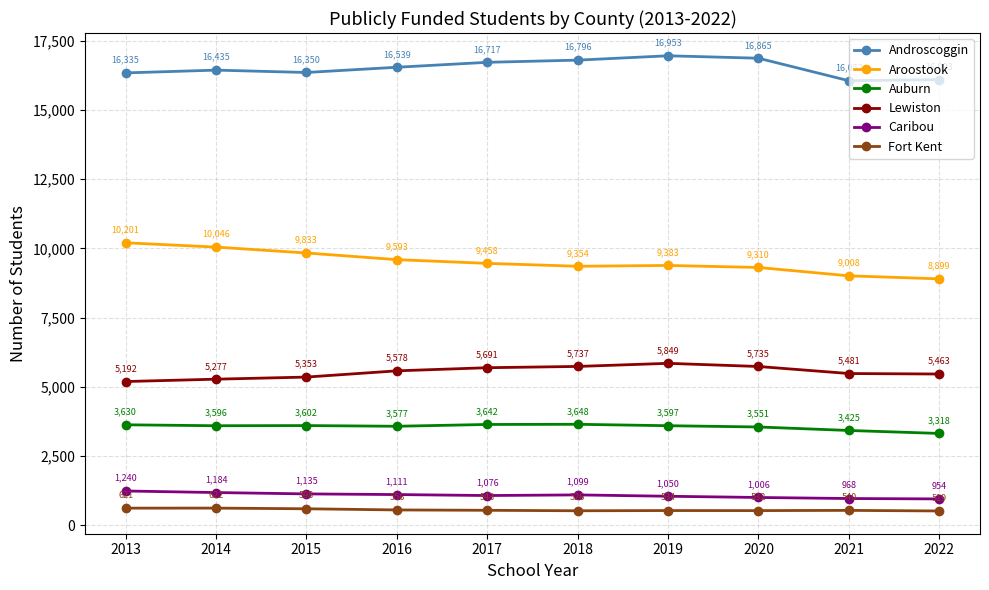

Between 2016 and 2021, which series saw the biggest shift?

Aroostook